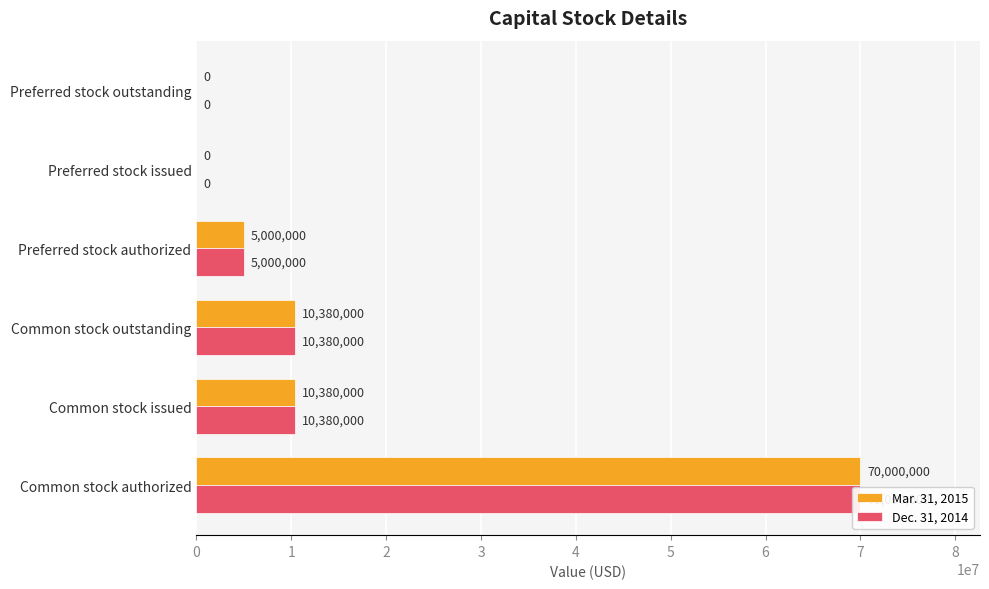

The Dec. 31, 2014 series shows 10380000 at Common stock outstanding. True or false?

True